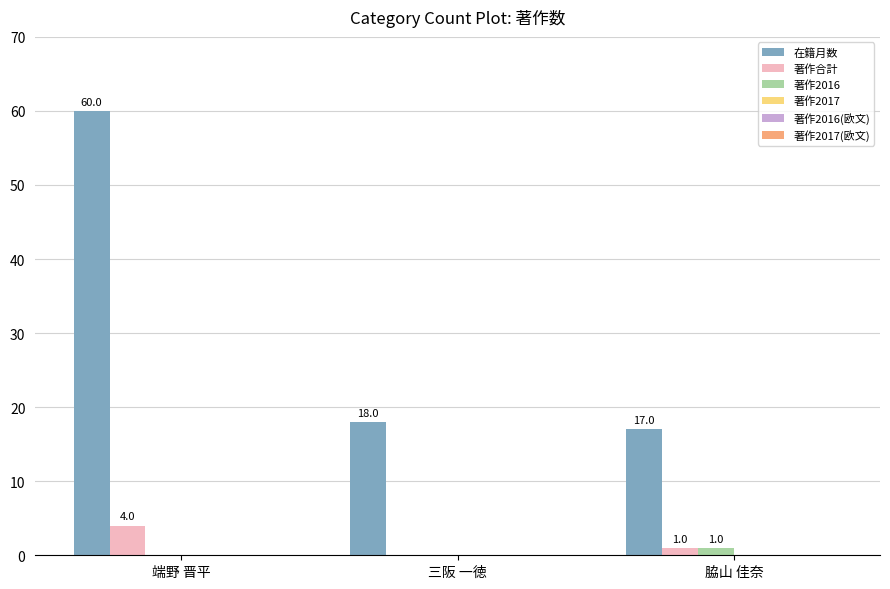

Between 端野 晋平 and 脇山 佳奈, which series saw the biggest shift?

在籍月数